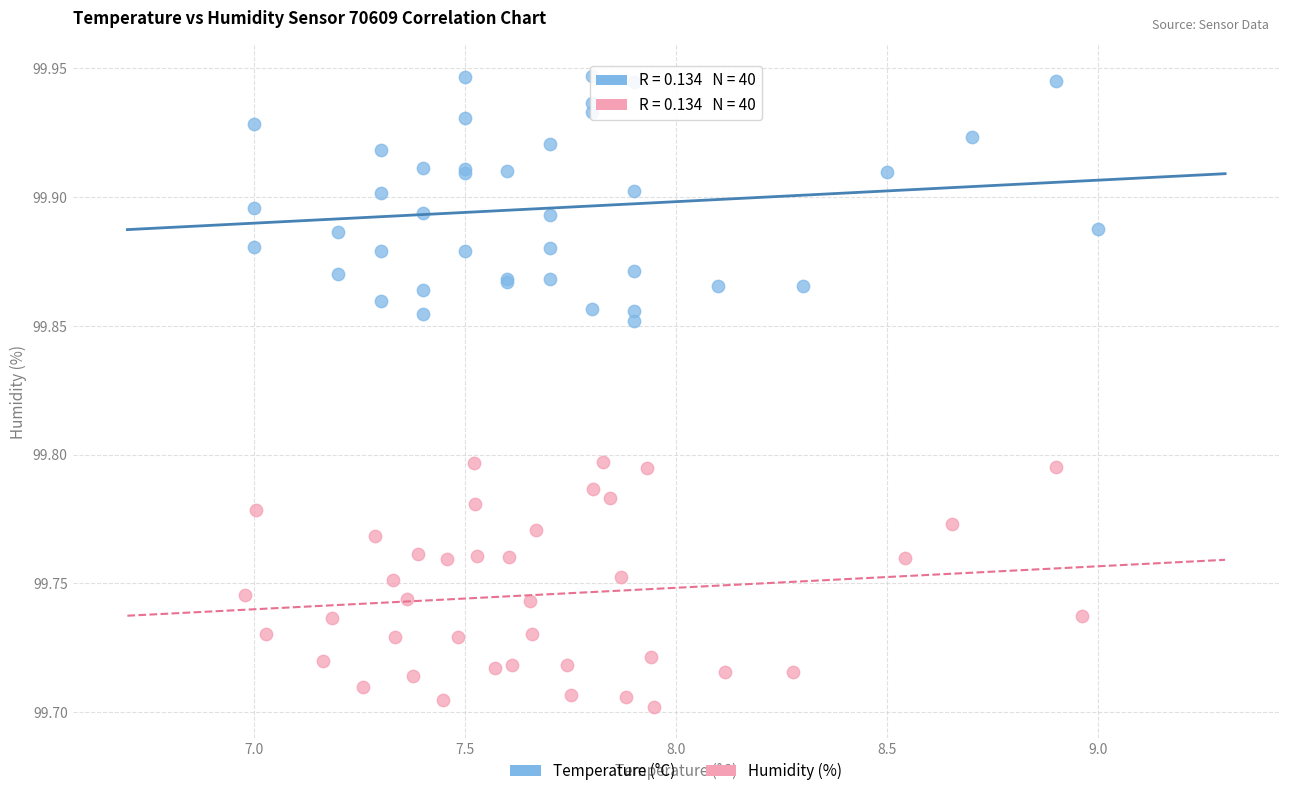

What are all the series names shown in the legend?

Temperature (°C), Humidity (%)